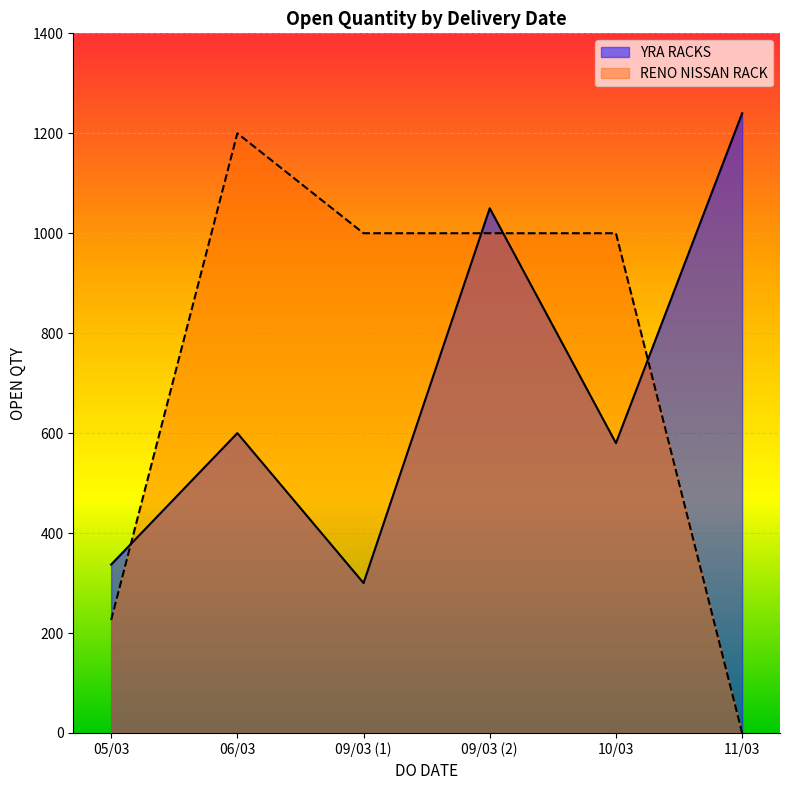

What is the difference between the maximum and minimum values in the RENO NISSAN RACK series?

1200